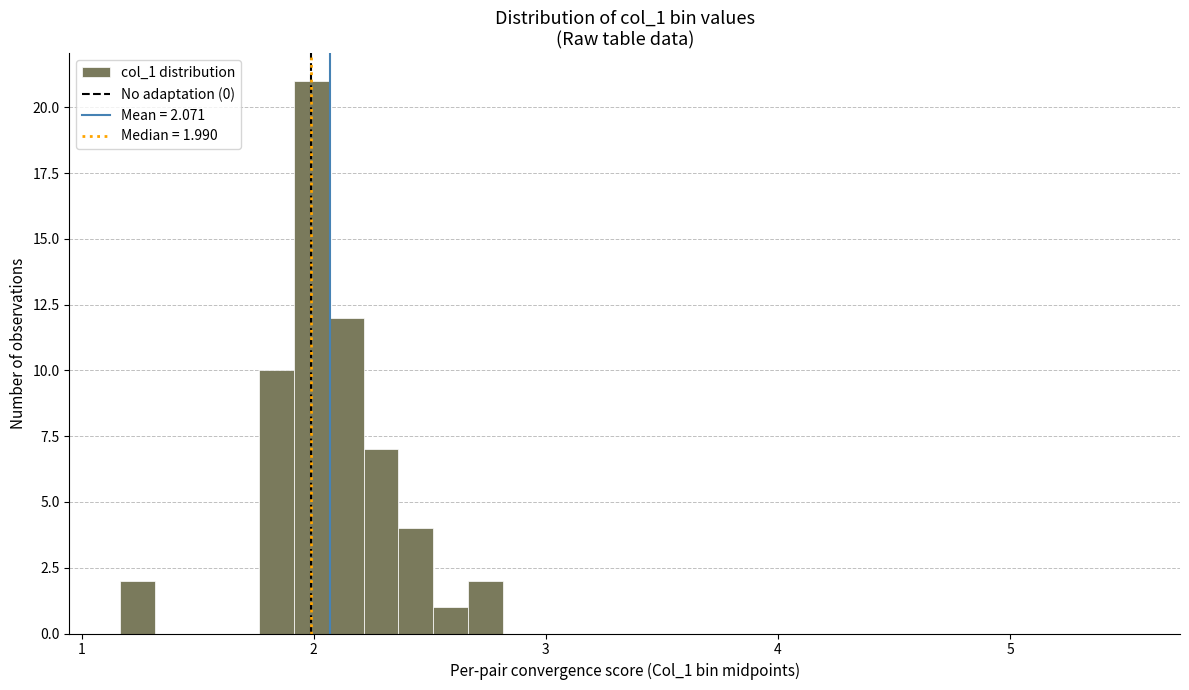

Read against the x-axis, roughly where is the centre of the tallest bar?

2.0